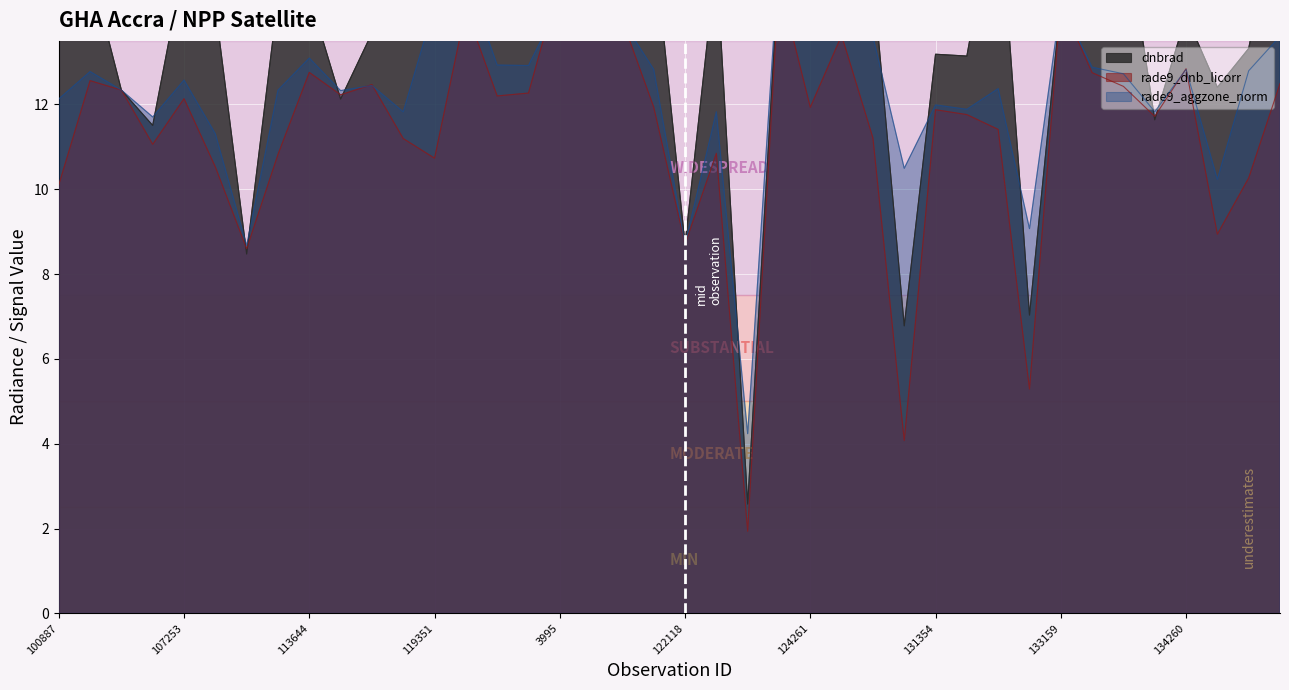

Which series has the largest total across all categories?

dnbrad